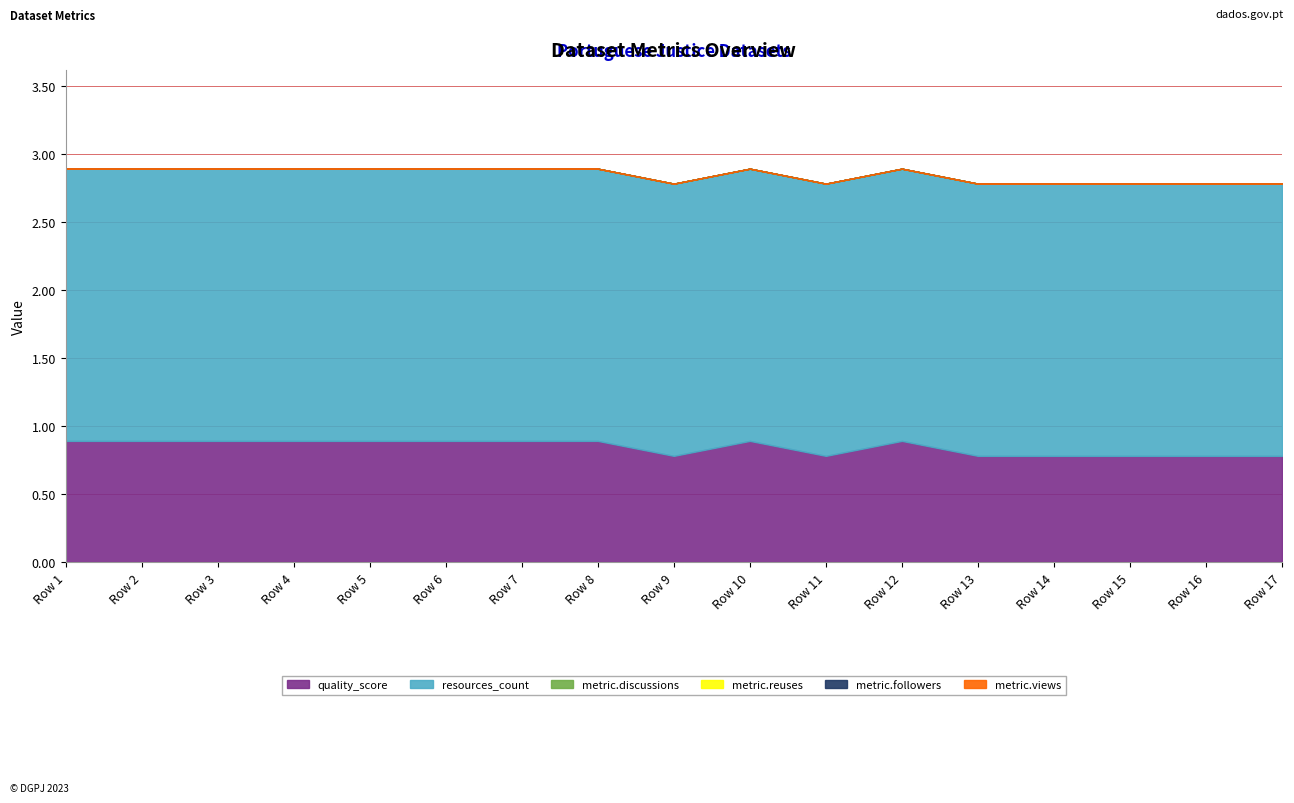

Reading right to left, list all the values displayed in this chart.

quality_score: 0.8	0.8	0.8	0.8	0.8	0.9	0.8	0.9	0.8	0.9	0.9	0.9	0.9	0.9	0.9	0.9	0.9
resources_count: 2.0	2.0	2.0	2.0	2.0	2.0	2.0	2.0	2.0	2.0	2.0	2.0	2.0	2.0	2.0	2.0	2.0
metric.discussions: 0.0	0.0	0.0	0.0	0.0	0.0	0.0	0.0	0.0	0.0	0.0	0.0	0.0	0.0	0.0	0.0	0.0
metric.reuses: 0.0	0.0	0.0	0.0	0.0	0.0	0.0	0.0	0.0	0.0	0.0	0.0	0.0	0.0	0.0	0.0	0.0
metric.followers: 0.0	0.0	0.0	0.0	0.0	0.0	0.0	0.0	0.0	0.0	0.0	0.0	0.0	0.0	0.0	0.0	0.0
metric.views: 0.0	0.0	0.0	0.0	0.0	0.0	0.0	0.0	0.0	0.0	0.0	0.0	0.0	0.0	0.0	0.0	0.0